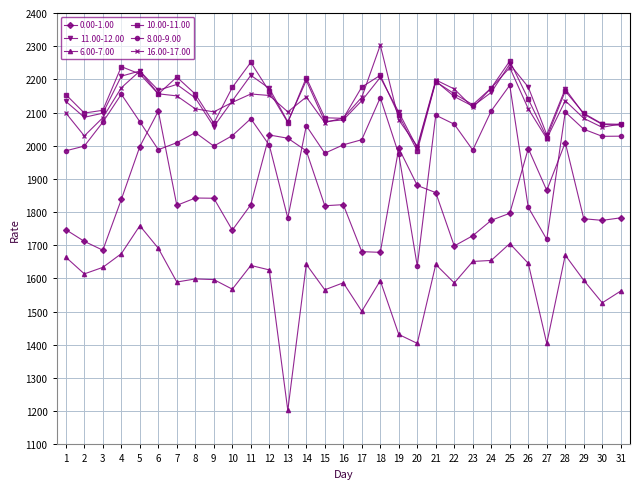

What are all the series names shown in the legend?

0.00-1.00, 11.00-12.00, 6.00-7.00, 10.00-11.00, 8.00-9.00, 16.00-17.00